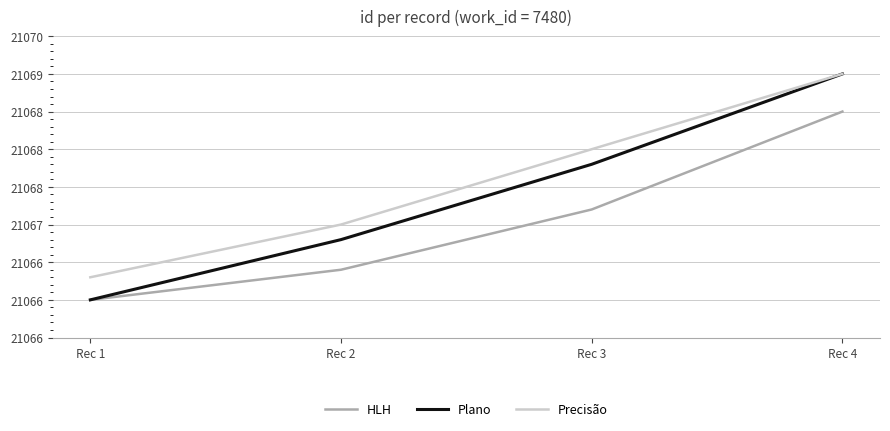

Reading right to left, what are all the values shown in this chart?

HLH: 21068.5	21067.2	21066.4	21066.0
Plano: 21069.0	21067.8	21066.8	21066.0
Precisão: 21069.0	21068.0	21067.0	21066.3